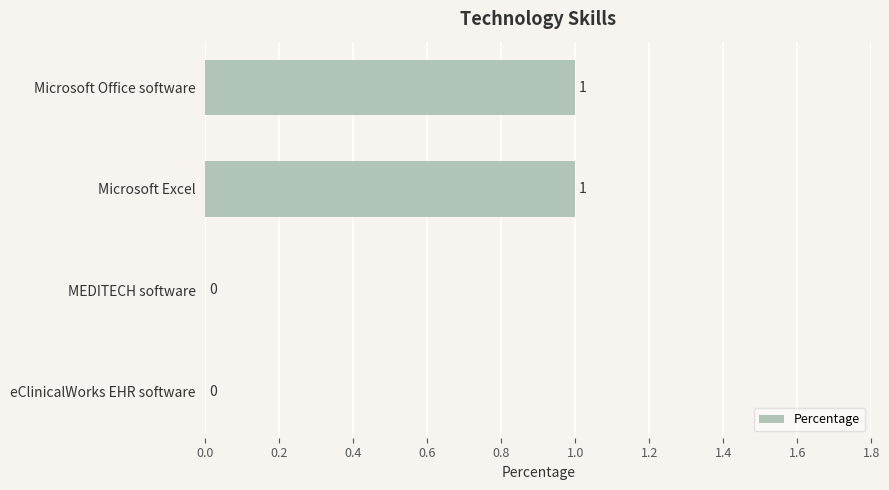

Reading top to bottom, list all the values displayed in this chart.

Microsoft Office software=1	Microsoft Excel=1	MEDITECH software=0	eClinicalWorks EHR software=0